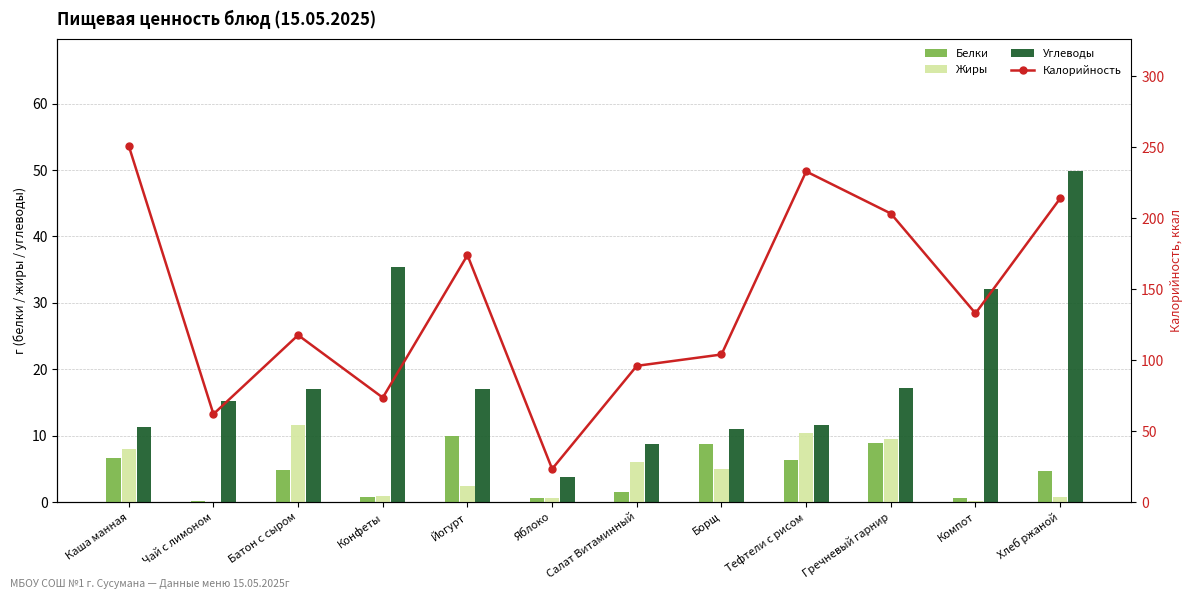

List the labels in order of Калорийность value, largest first.

Каша манная, Тефтели с рисом, Хлеб ржаной, Гречневый гарнир, Йогурт, Компот, Батон с сыром, Борщ, Салат Витаминный, Конфеты, Чай с лимоном, Яблоко